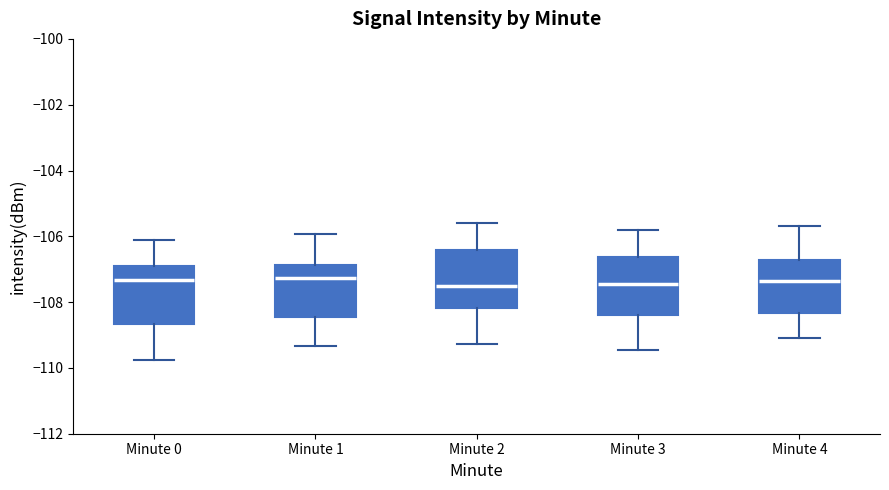

Reading left to right, read every box against the y-axis: the position of its median line, the range the box covers, and the ends of its whiskers. The values are not printed on the chart, so give them approximately, as read against the axis.

Minute 0: median -107.4, box -108.6 to -106.8, whiskers -109.8 to -106.2
Minute 1: median -107.2, box -108.4 to -106.8, whiskers -109.4 to -106.0
Minute 2: median -107.6, box -108.2 to -106.4, whiskers -109.2 to -105.6
Minute 3: median -107.4, box -108.4 to -106.6, whiskers -109.4 to -105.8
Minute 4: median -107.4, box -108.4 to -106.8, whiskers -109.0 to -105.8